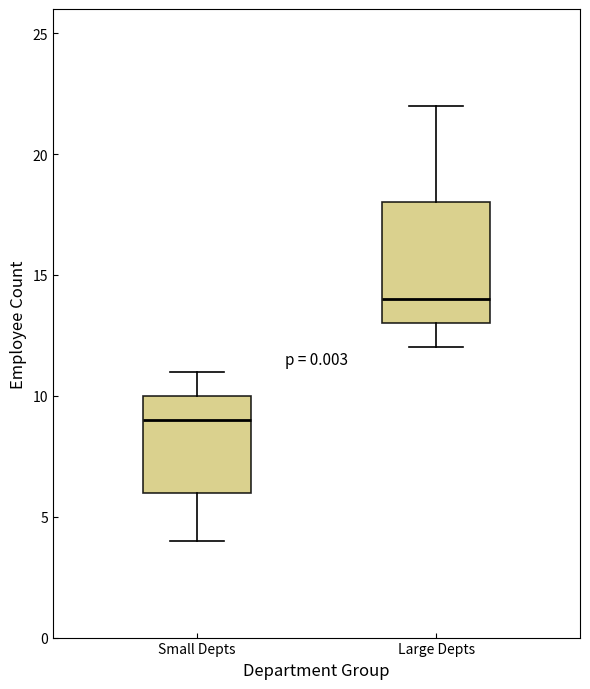

Reading left to right, read every box against the y-axis: the position of its median line, the range the box covers, and the ends of its whiskers. The values are not printed on the chart, so give them approximately, as read against the axis.

Small Depts: median 9, box 6 to 10, whiskers 4 to 11
Large Depts: median 14, box 13 to 18, whiskers 12 to 22